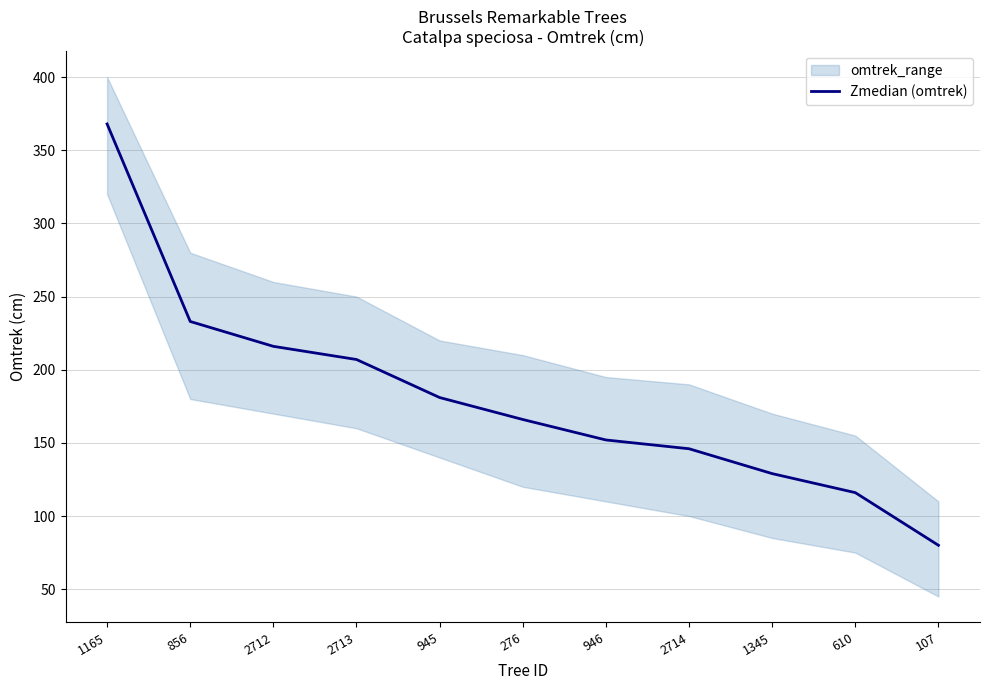

Between 945 and 2712, which is larger?

2712